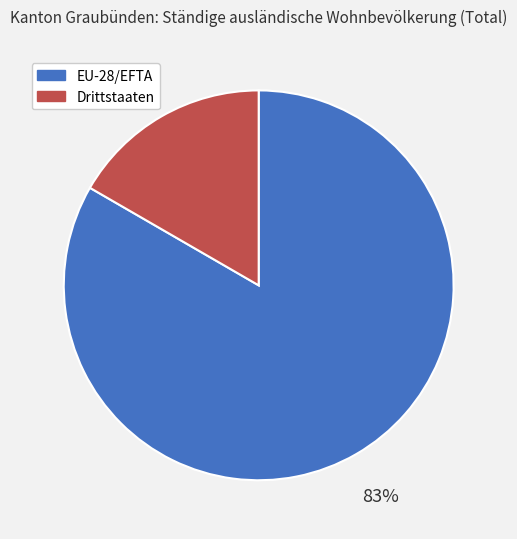

Is EU-28/EFTA the majority of the pie?

Yes